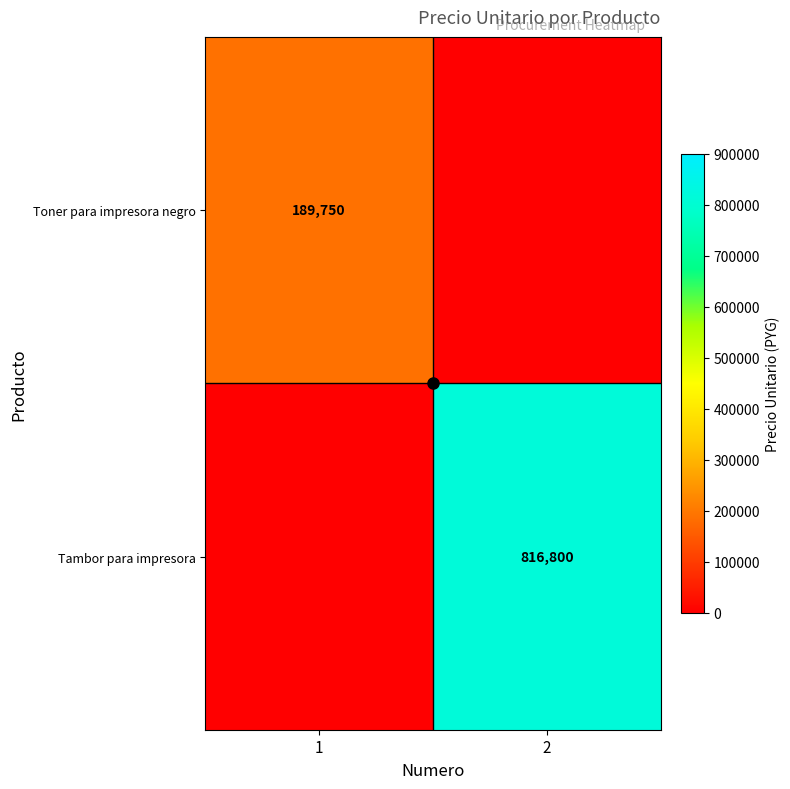

Which series has the widest spread of values?

Tambor para impresora